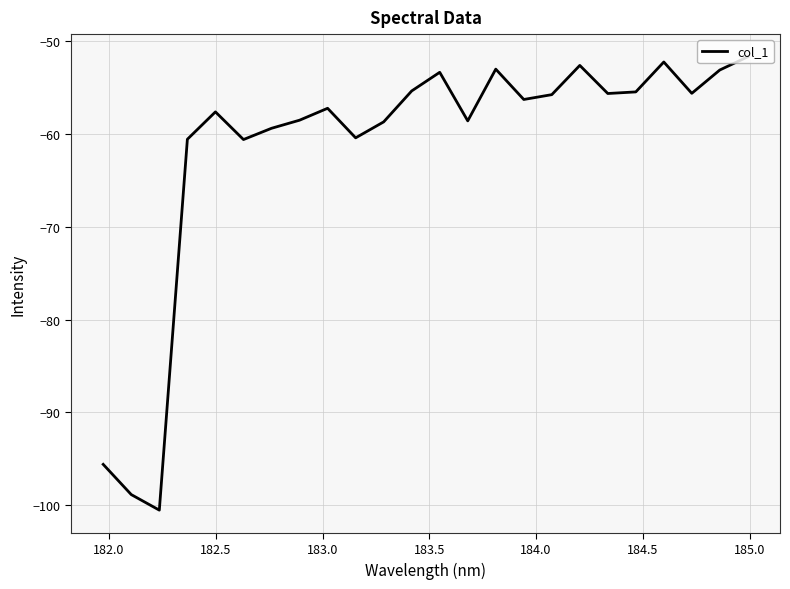

What is the greatest value displayed?

-51.7